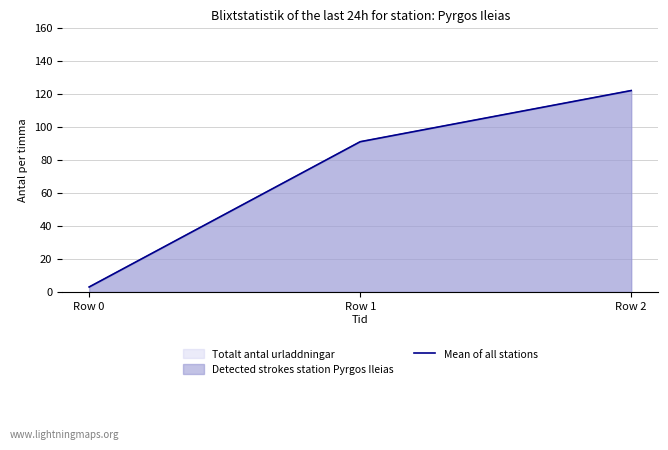

At which label is the value closest to 62?

Row 1